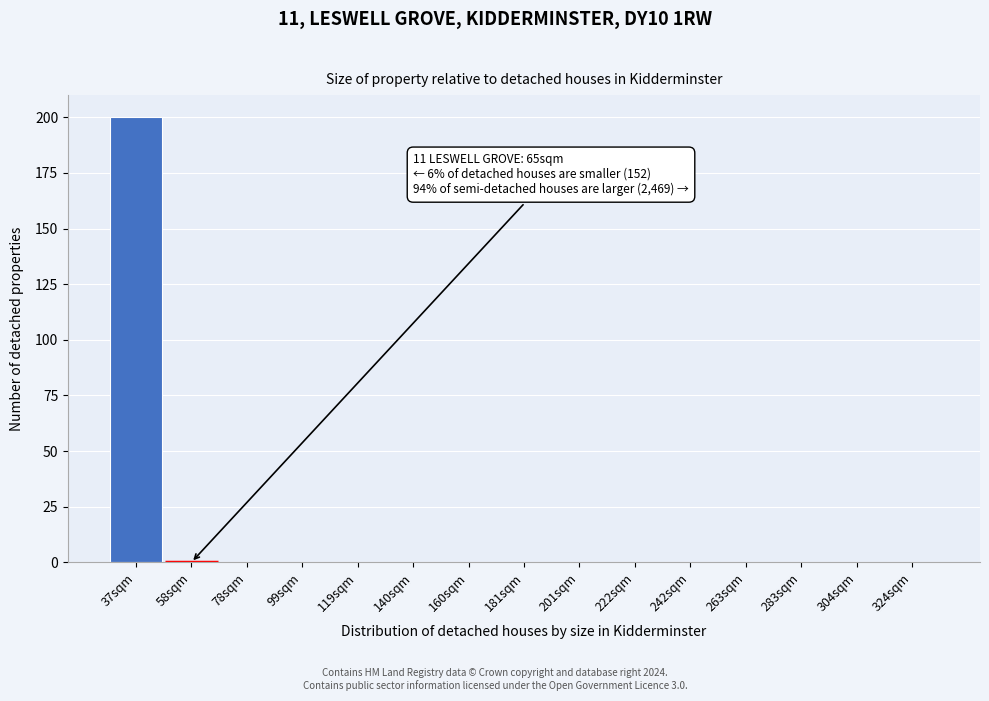

Reading left to right, transcribe all the data shown in this chart.

37sqm=200	58sqm=0	78sqm=0	99sqm=0	119sqm=0	140sqm=0	160sqm=0	181sqm=0	201sqm=0	222sqm=0	242sqm=0	263sqm=0	283sqm=0	304sqm=0	324sqm=0